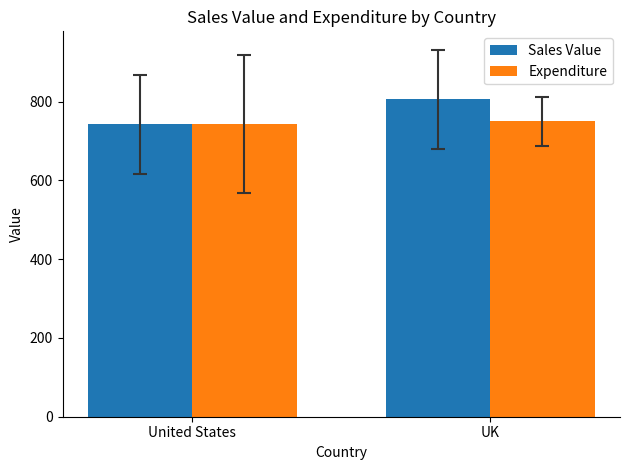

Is the value of Sales Value at UK greater than the value of Expenditure at UK?

Yes